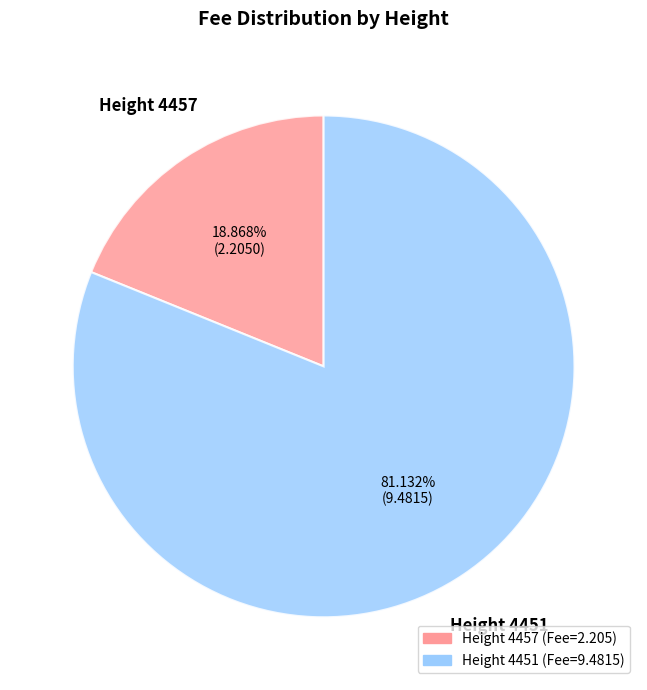

Is there a majority slice in this chart?

Yes